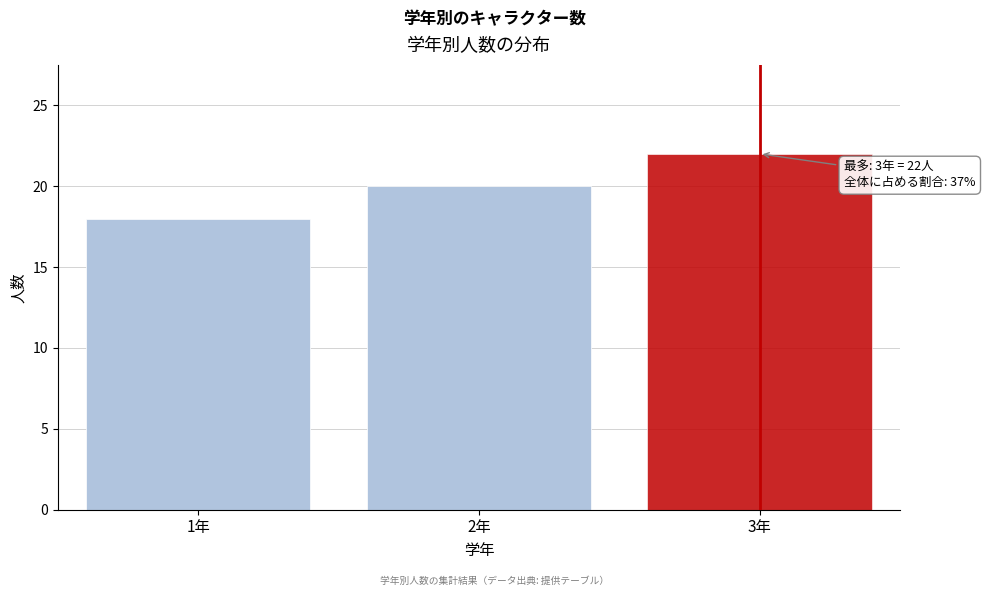

Reading left to right, list all the values displayed in this chart.

1年=18	2年=20	3年=22